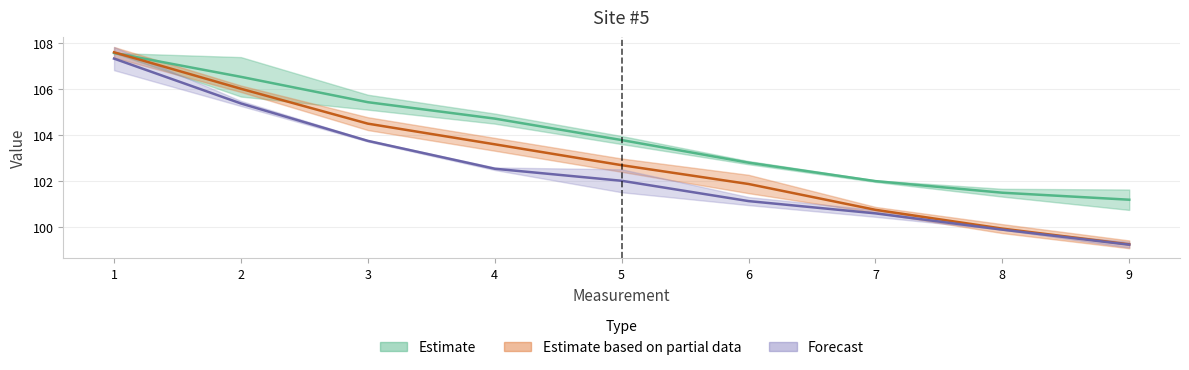

How many lines are shown in the chart?

3